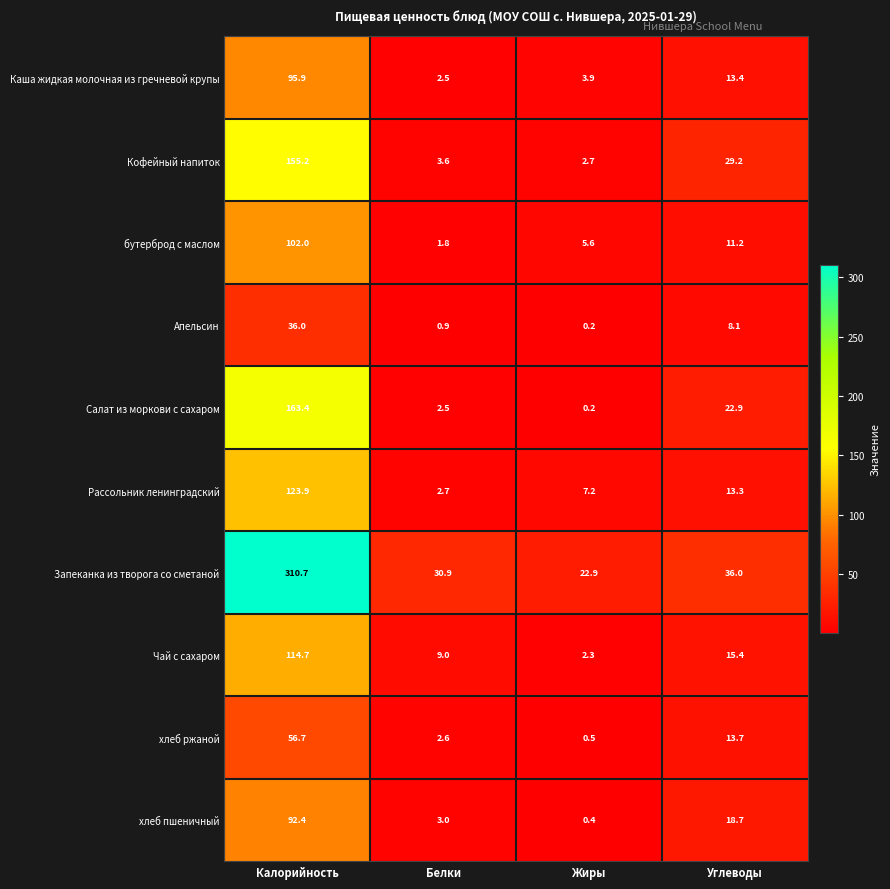

Which series has the widest spread of values?

Запеканка из творога со сметаной